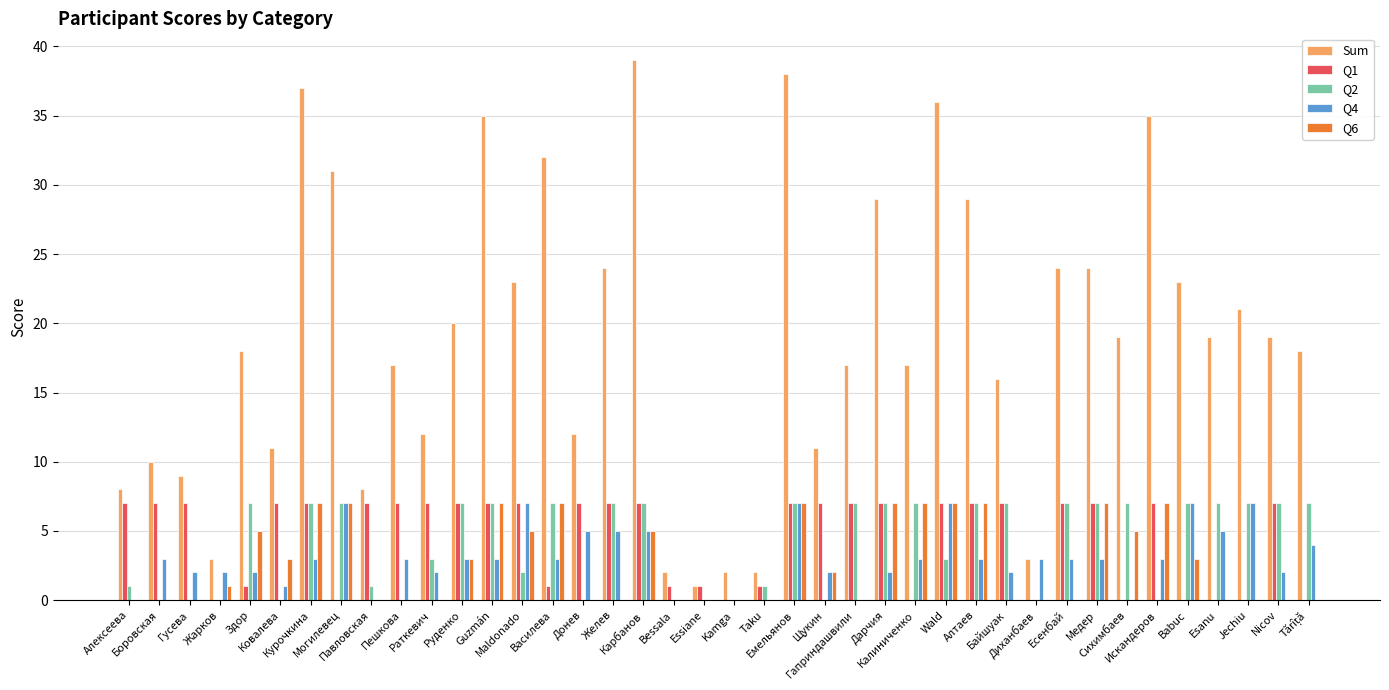

What is the greatest value displayed?

39